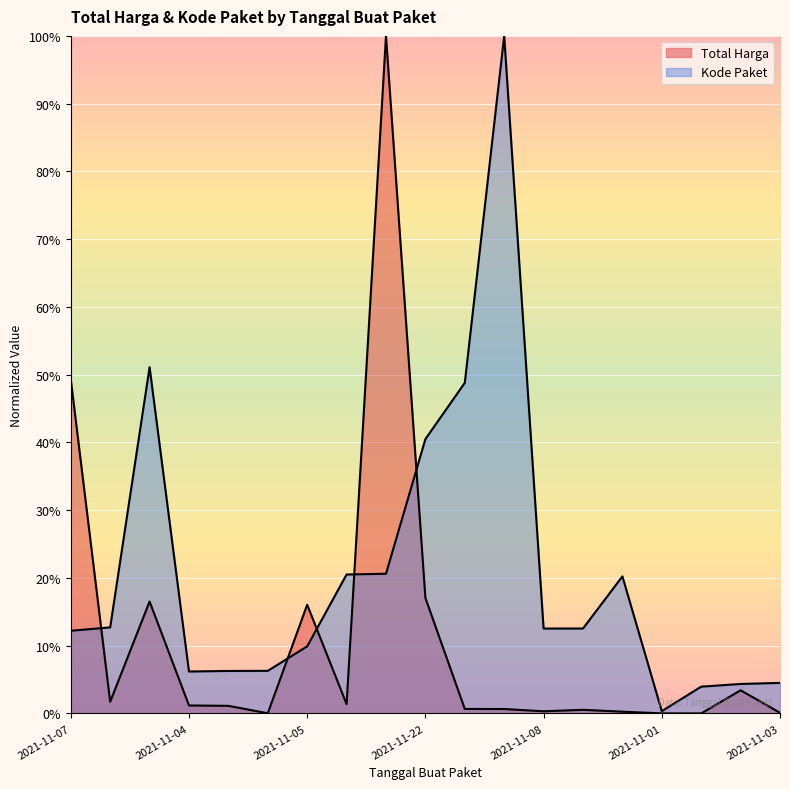

Which label corresponds to the largest value in the chart?

2021-11-11